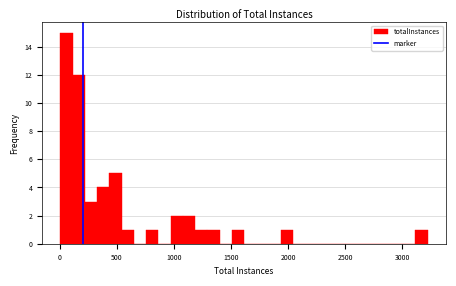

Around what value on the x-axis is the tallest bar? Give the approximate position of its centre, as read against the axis.

50